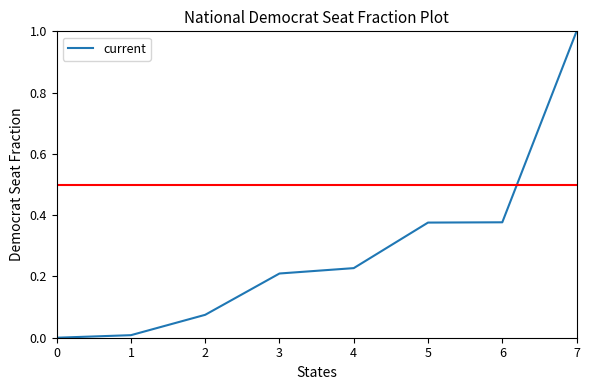

What is the sum of the values at 3 and 5?

0.6